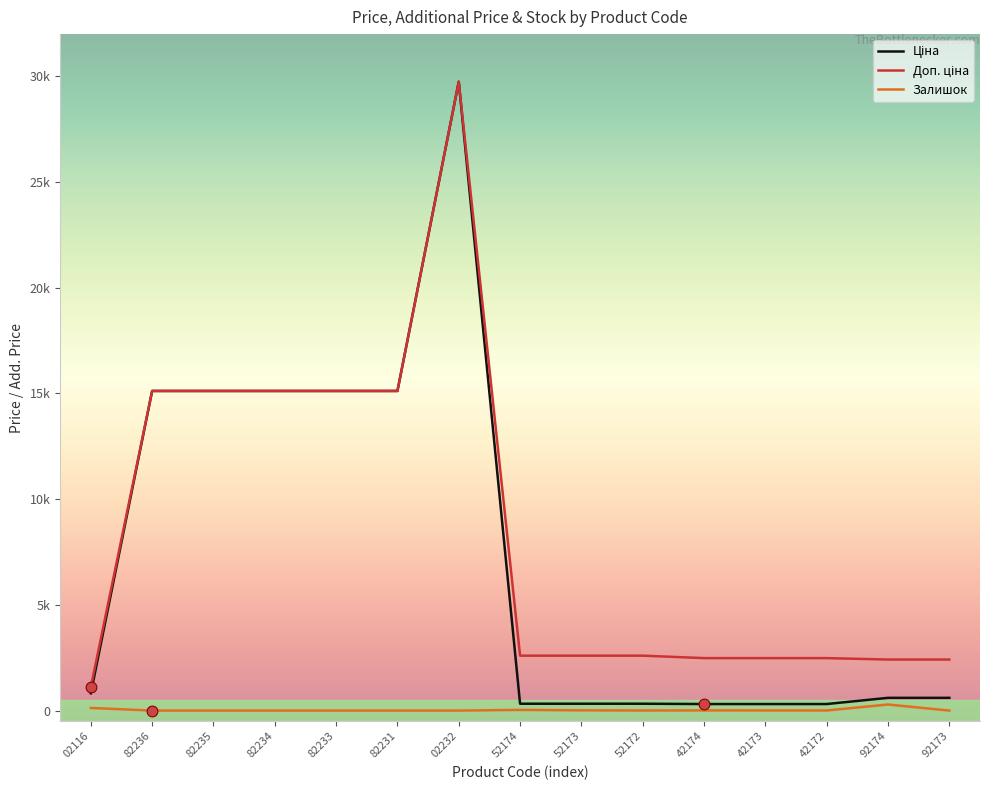

At which category is the sum across all series the highest?

02232